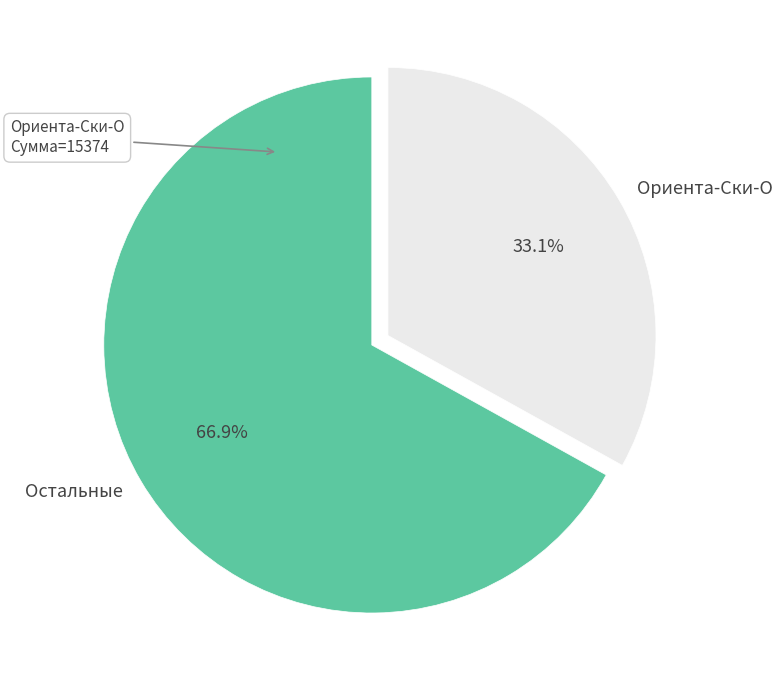

Rank the categories by value from highest to lowest.

Остальные, Ориента-Ски-О